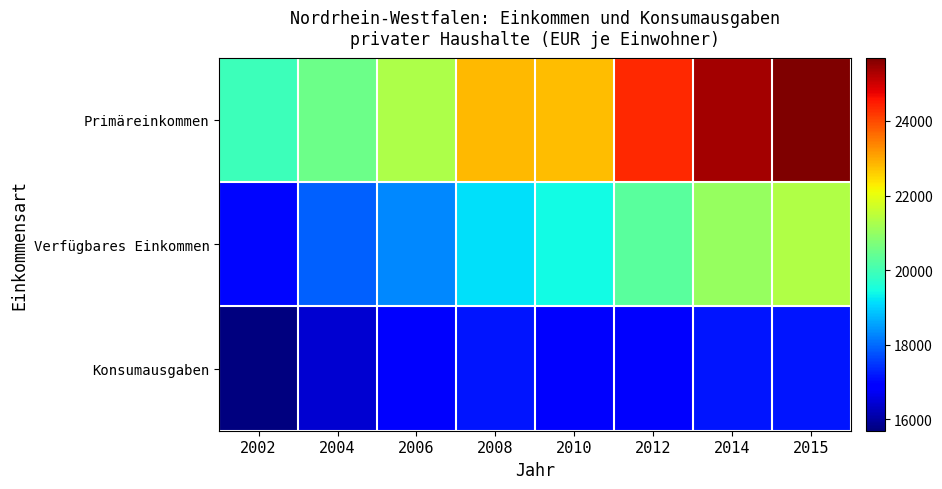

What is the minimum value shown in the chart?

15691